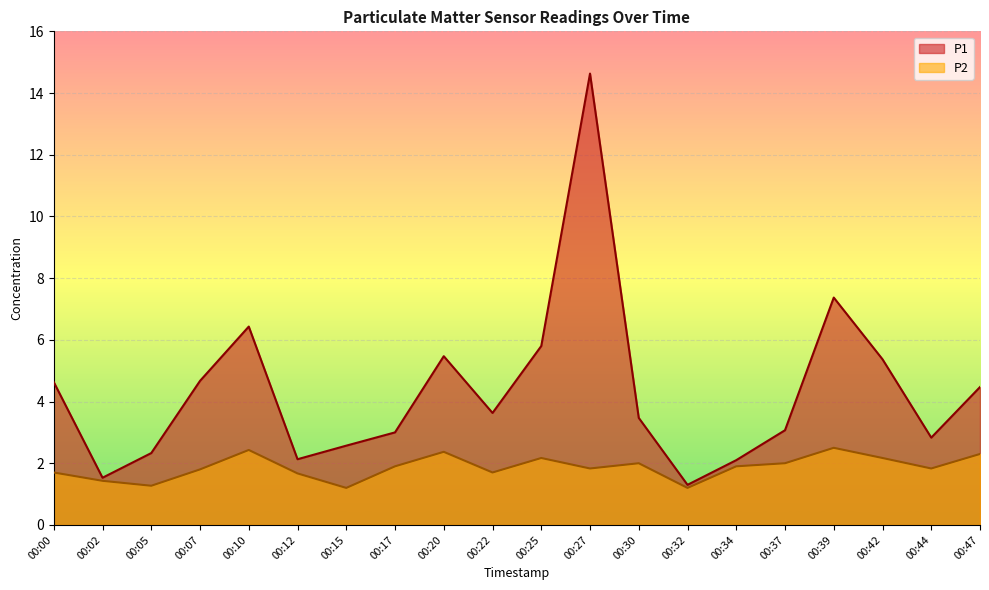

Rank the series by their maximum value, from highest to lowest.

P1, P2